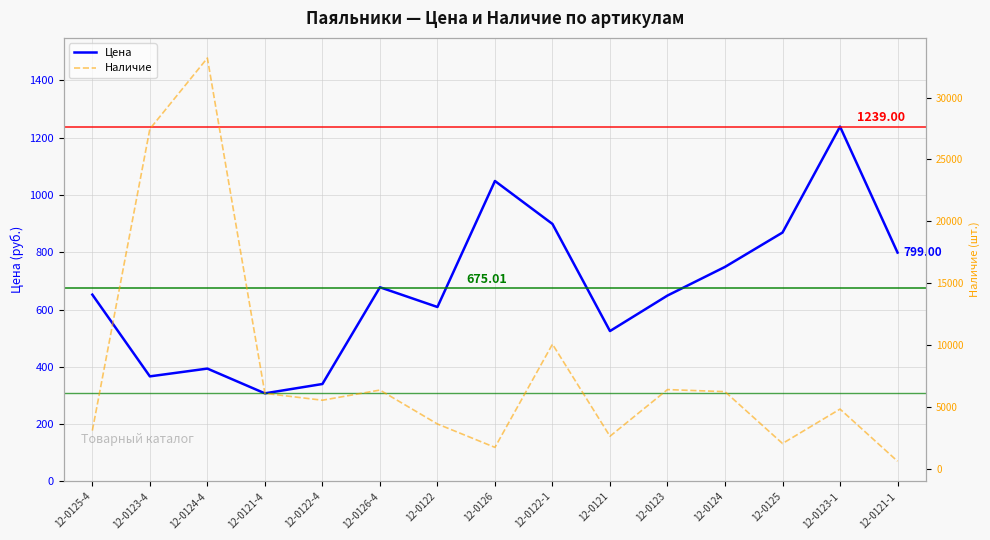

What is the label of the 5th point from the left?

12-0122-4